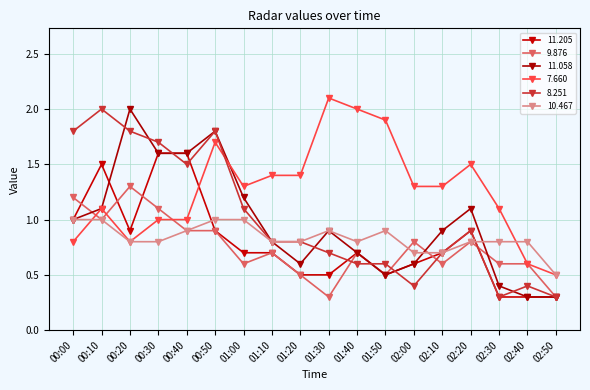

How many lines are shown in the chart?

6